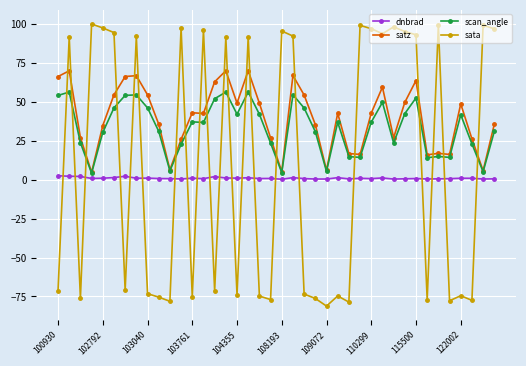

Which series has the widest spread of values?

sata